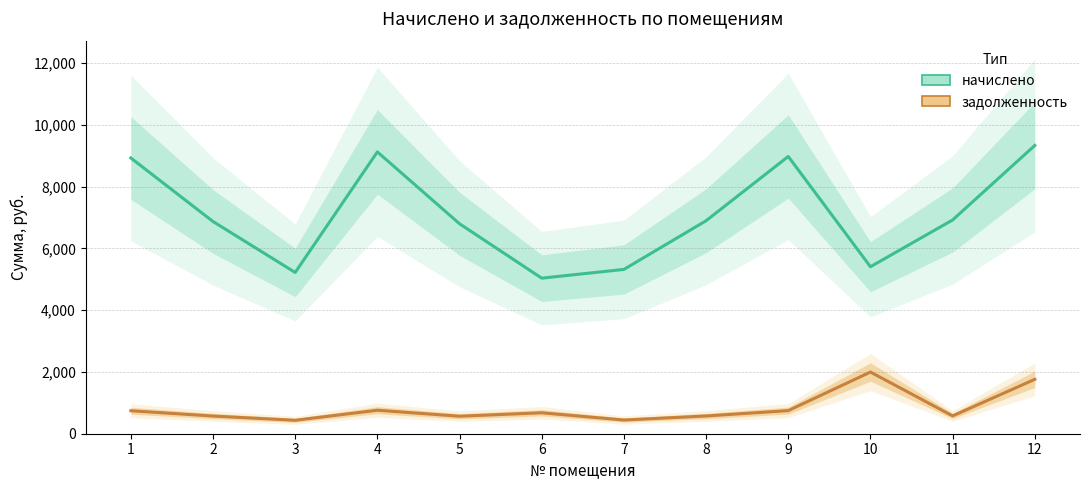

At which category does задолженность reach its first local peak?

4